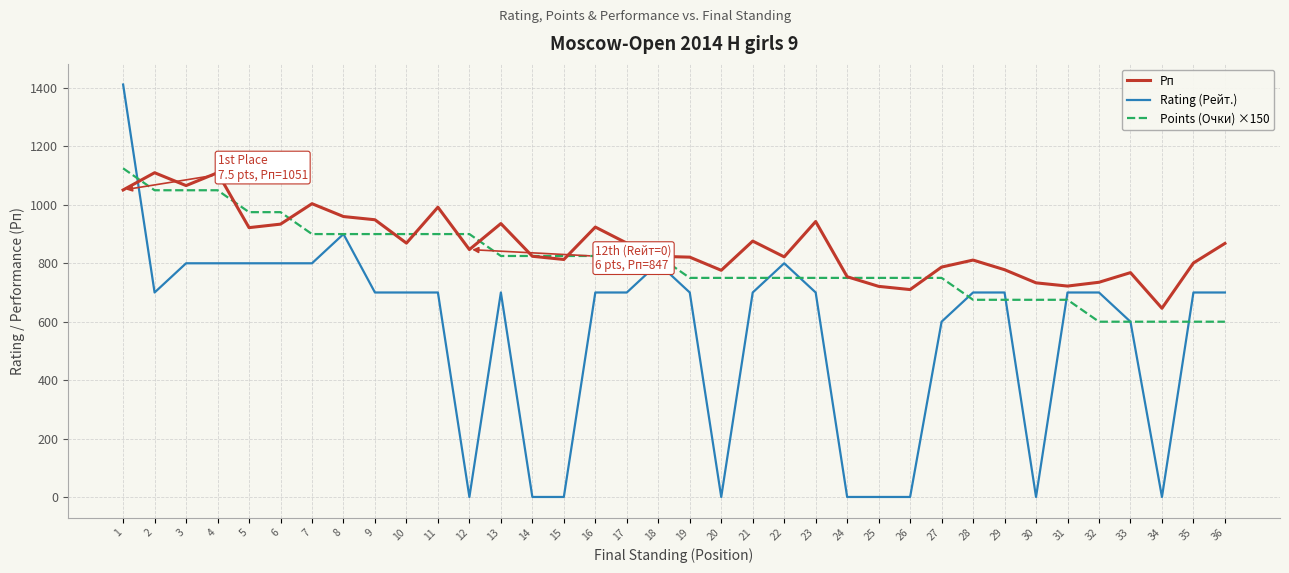

Is the value of Points (Очки) ×150 at 2 greater than the value of Рп at 35?

Yes